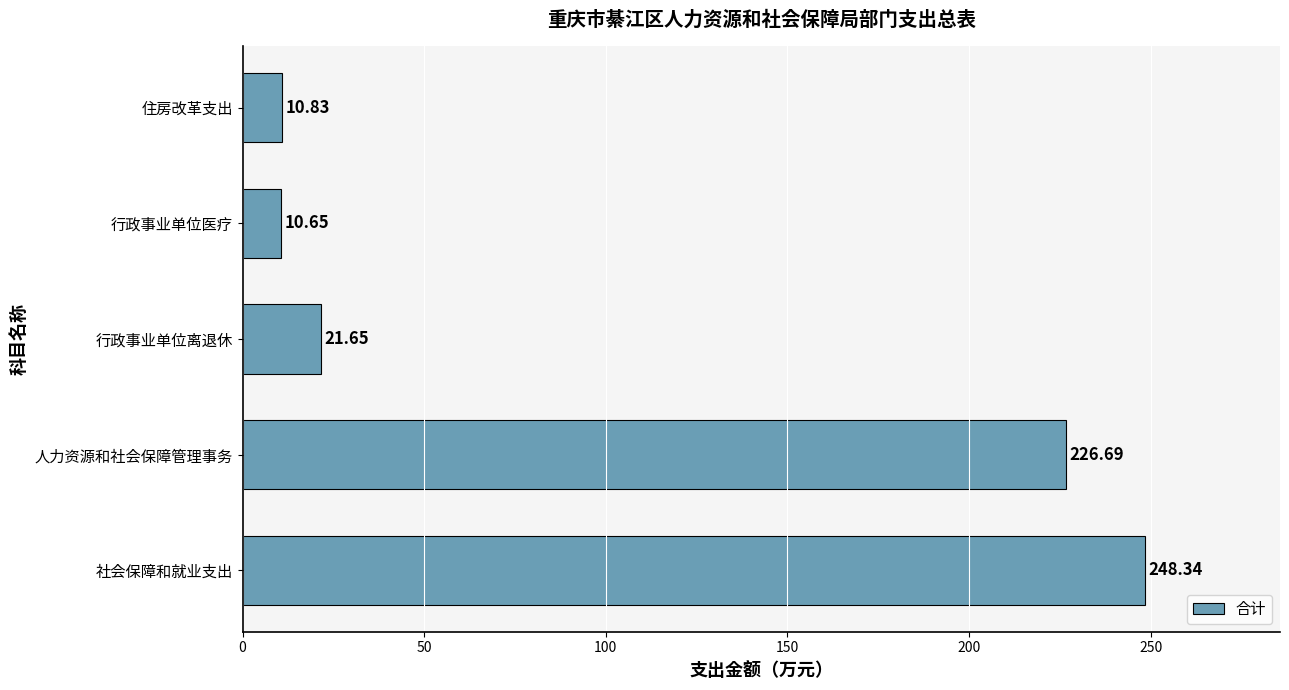

List the labels in order of value, largest first.

社会保障和就业支出, 人力资源和社会保障管理事务, 行政事业单位离退休, 住房改革支出, 行政事业单位医疗